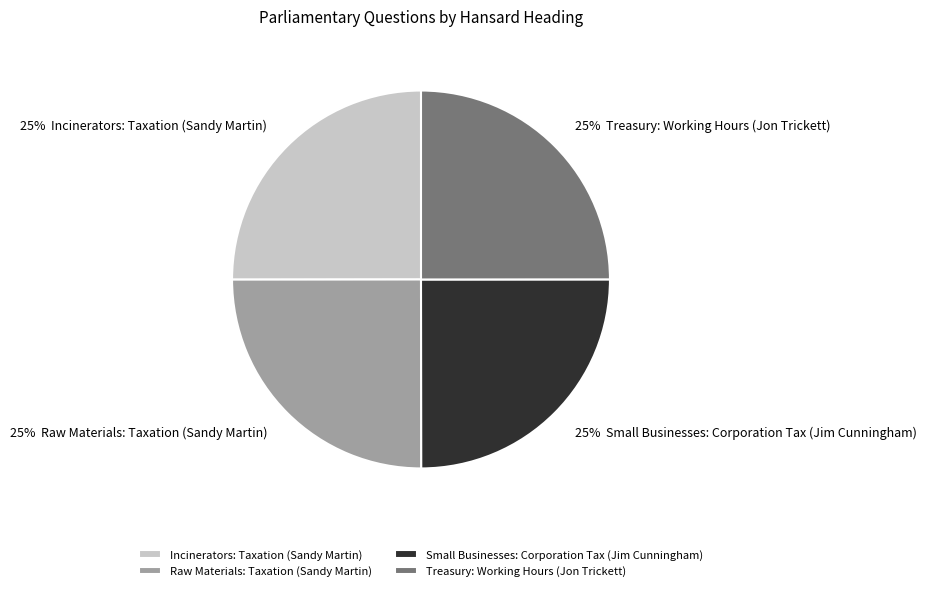

Does Small Businesses: Corporation Tax (Jim Cunningham) account for over 50% of the chart?

No